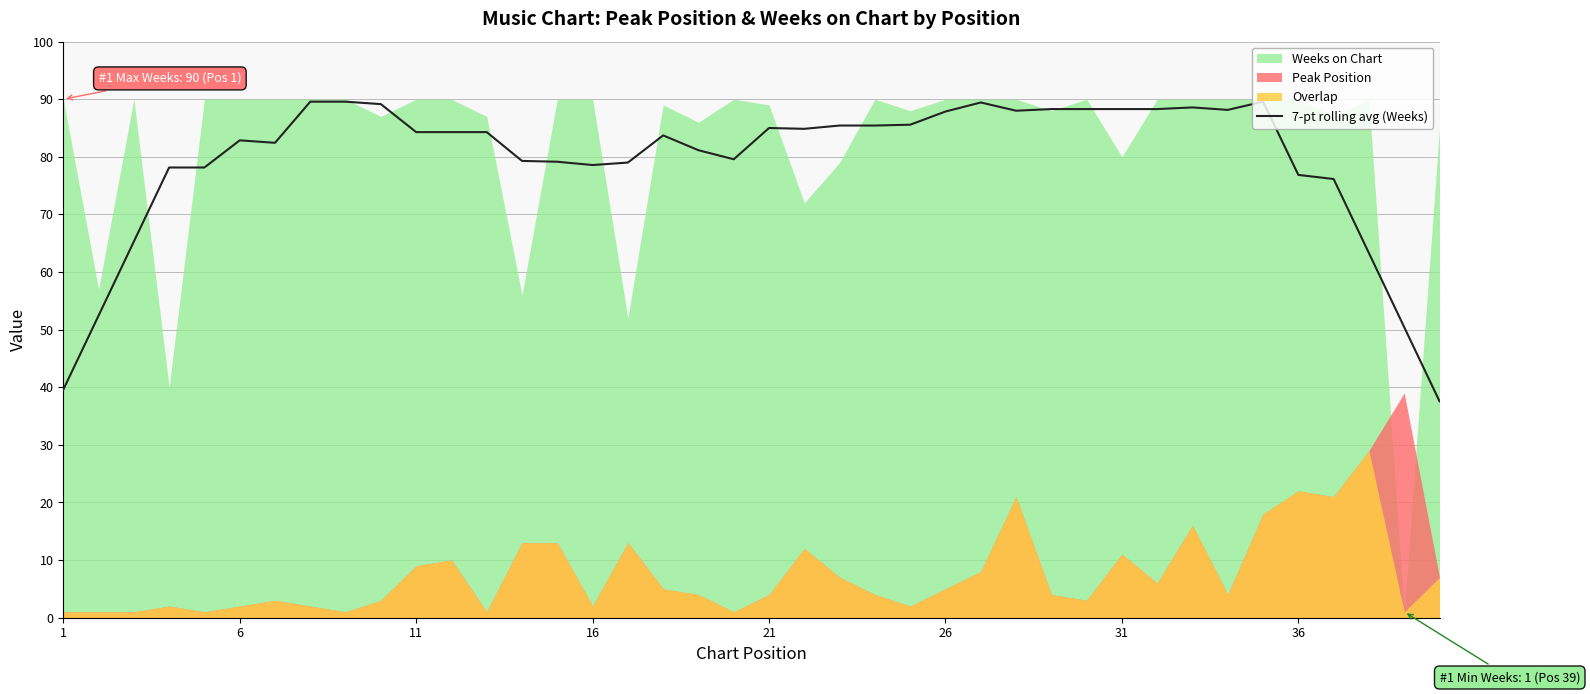

What is the minimum value for 7-pt rolling avg (Weeks)?

37.6